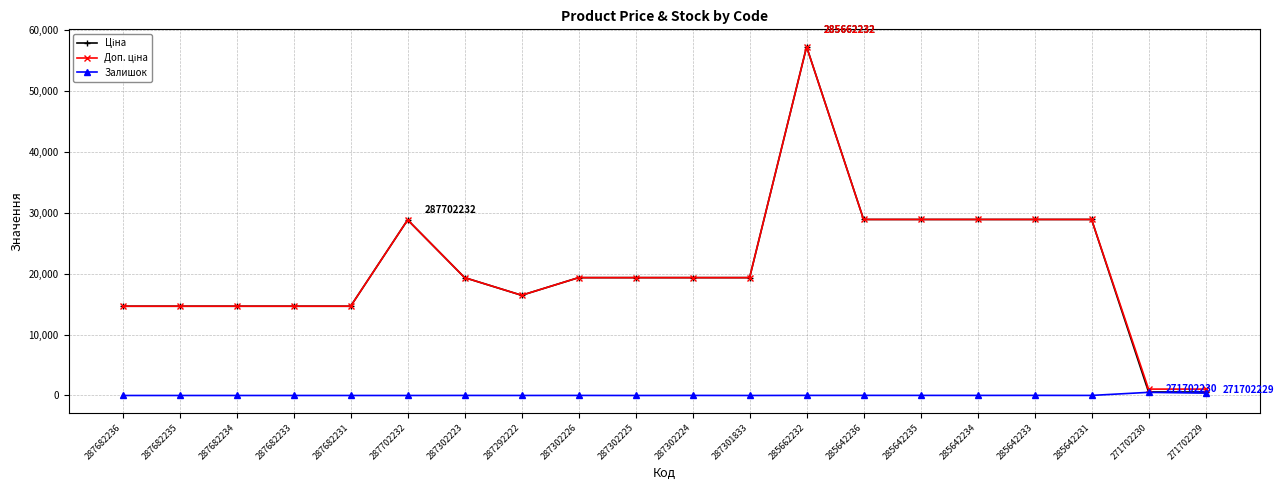

What is the greatest value displayed?

57235.5